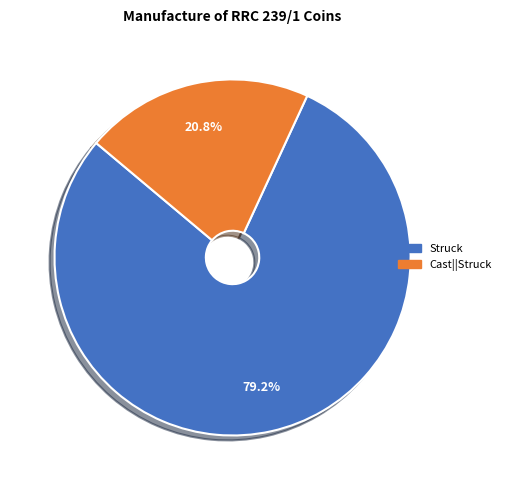

Is there any slice that represents more than half of the pie?

Yes